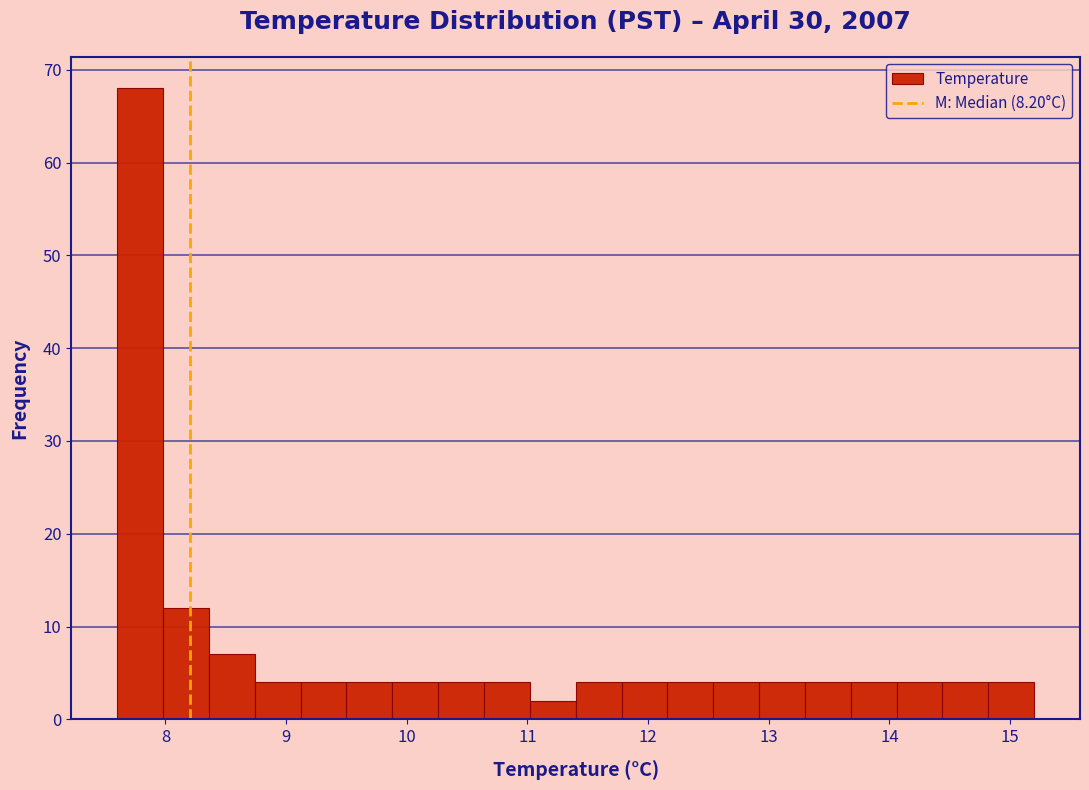

Around what value on the x-axis is the tallest bar? Give the approximate position of its centre, as read against the axis.

7.8